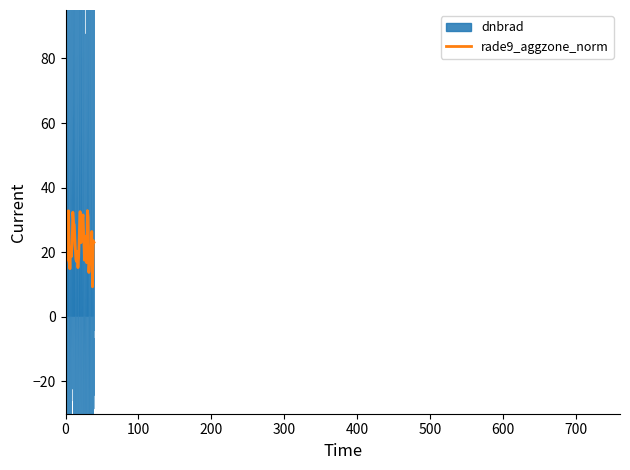

Is the value of rade9_aggzone_norm at 39 greater than the value of dnbrad at 20?

No